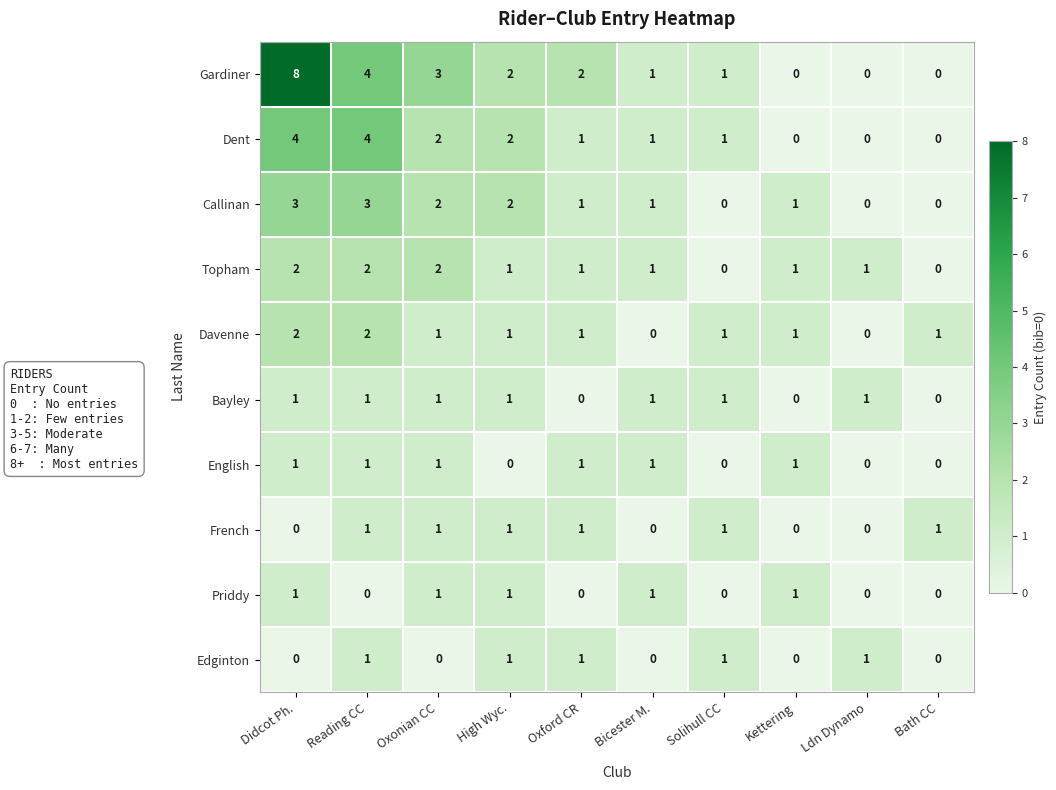

Is it true that Topham equals 1 at Oxonian CC?

False